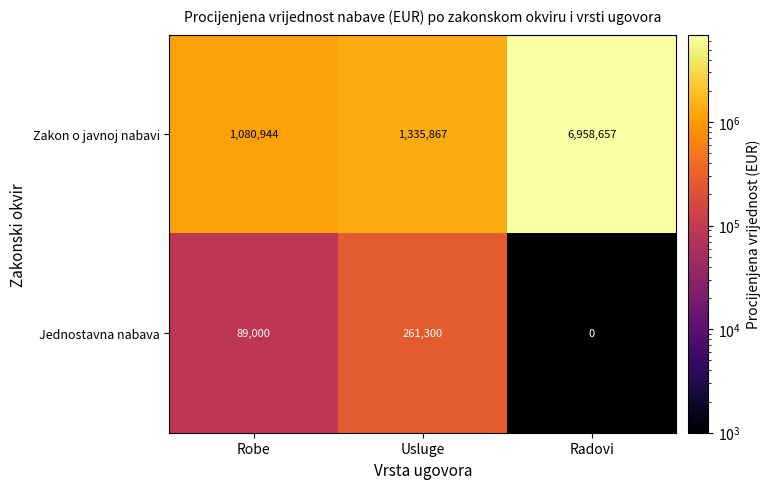

What is the spread (max minus min) of values at Usluge?

1074567